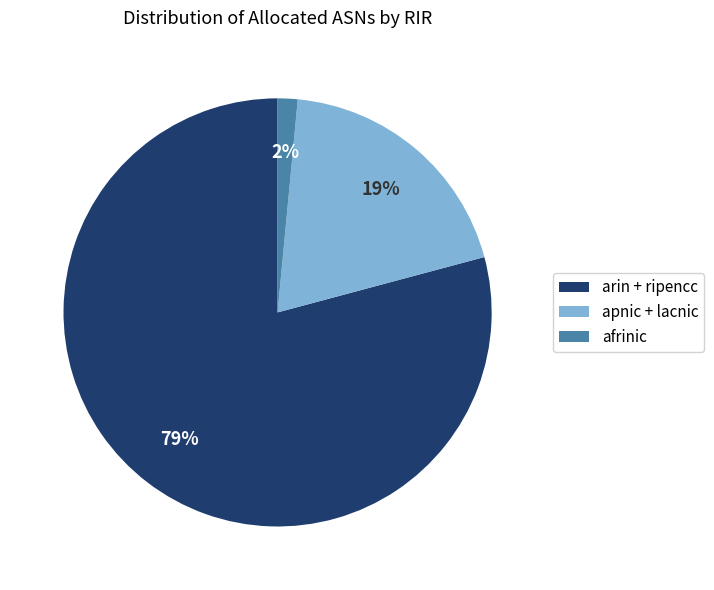

What is the smallest slice in the pie chart?

afrinic